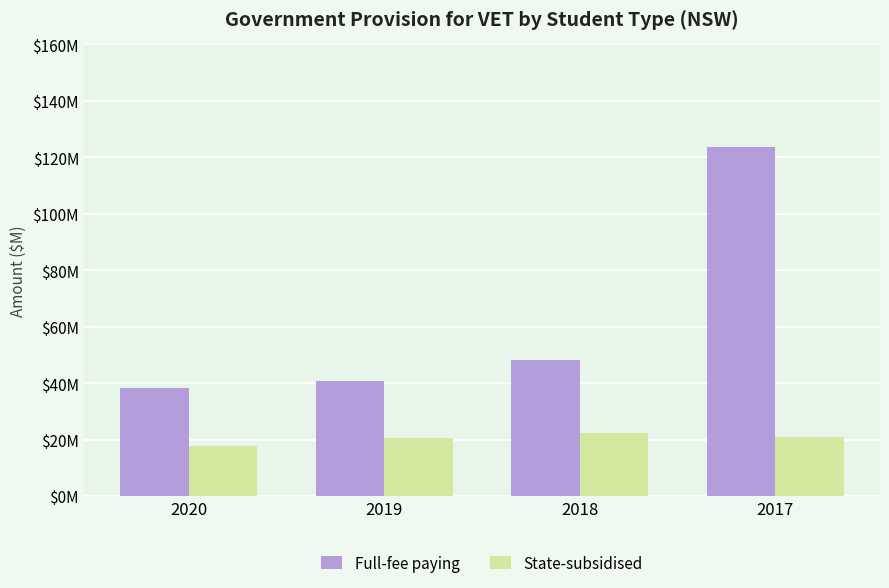

Rank the categories by Full-fee paying value from lowest to highest.

2020, 2019, 2018, 2017